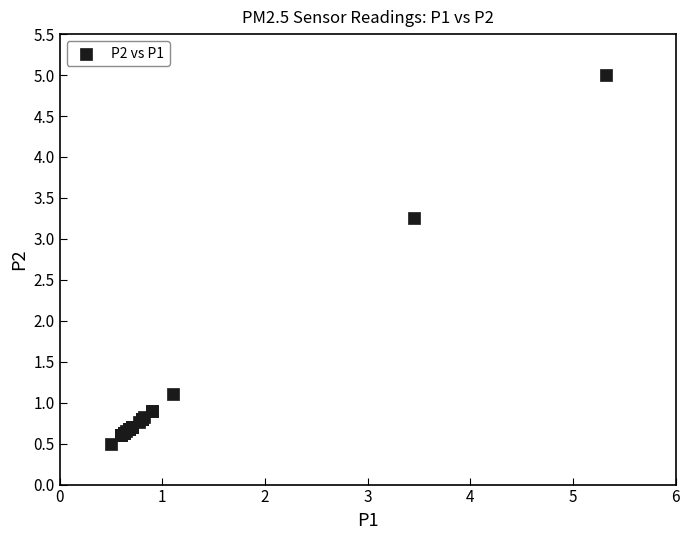

What Y value in the scatter plot is closest to 2?

1.1